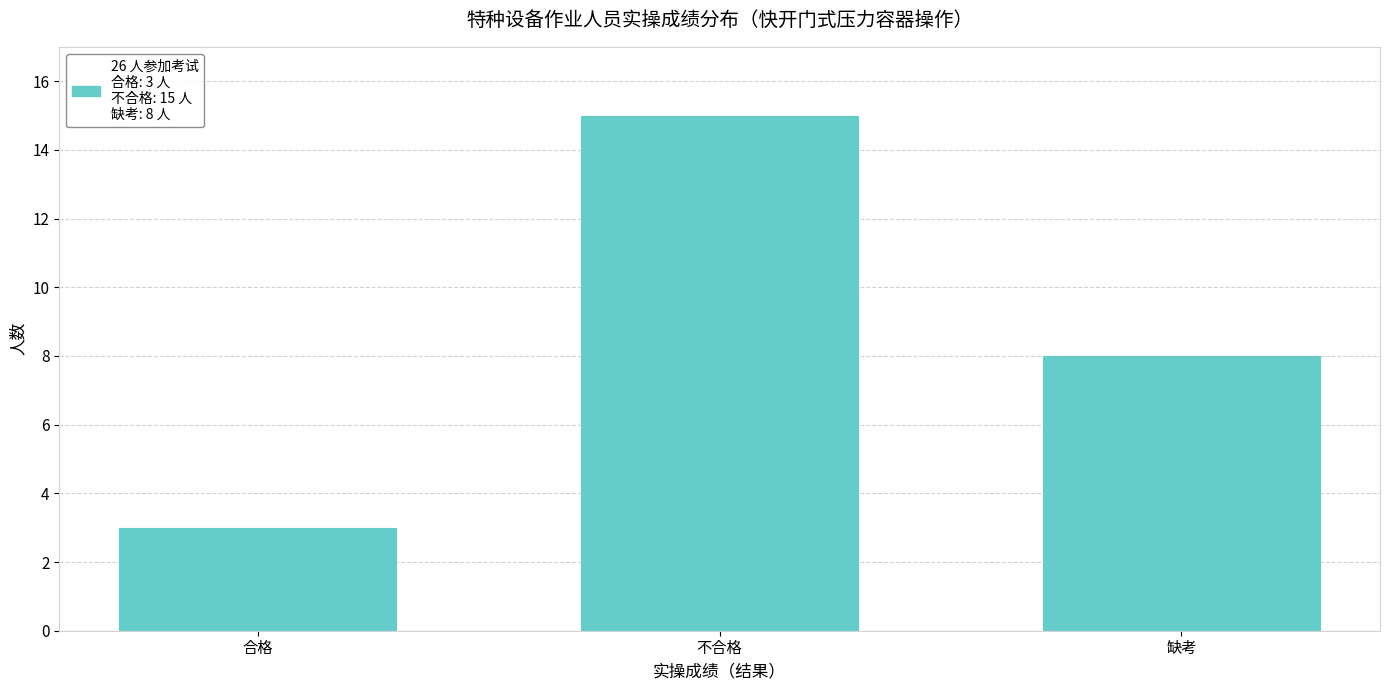

Reading right to left, what are all the values shown in this chart?

缺考=8	不合格=15	合格=3